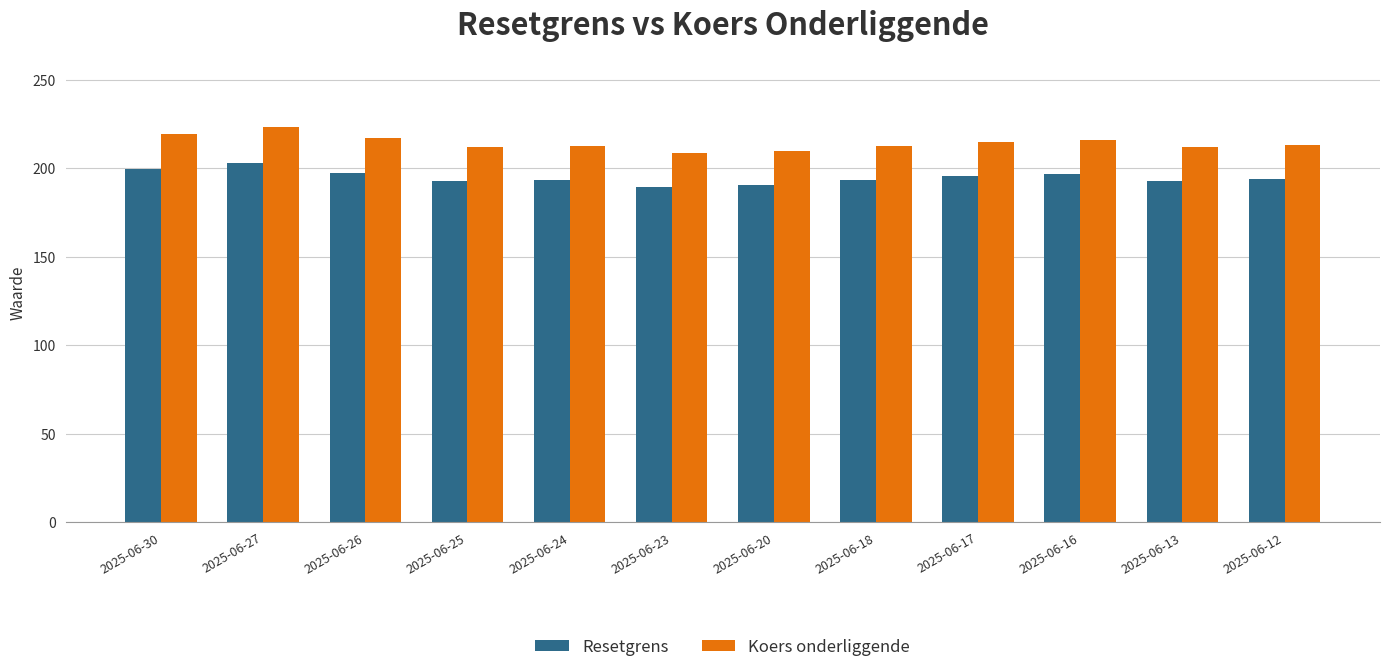

What is the minimum value for Resetgrens?

189.7